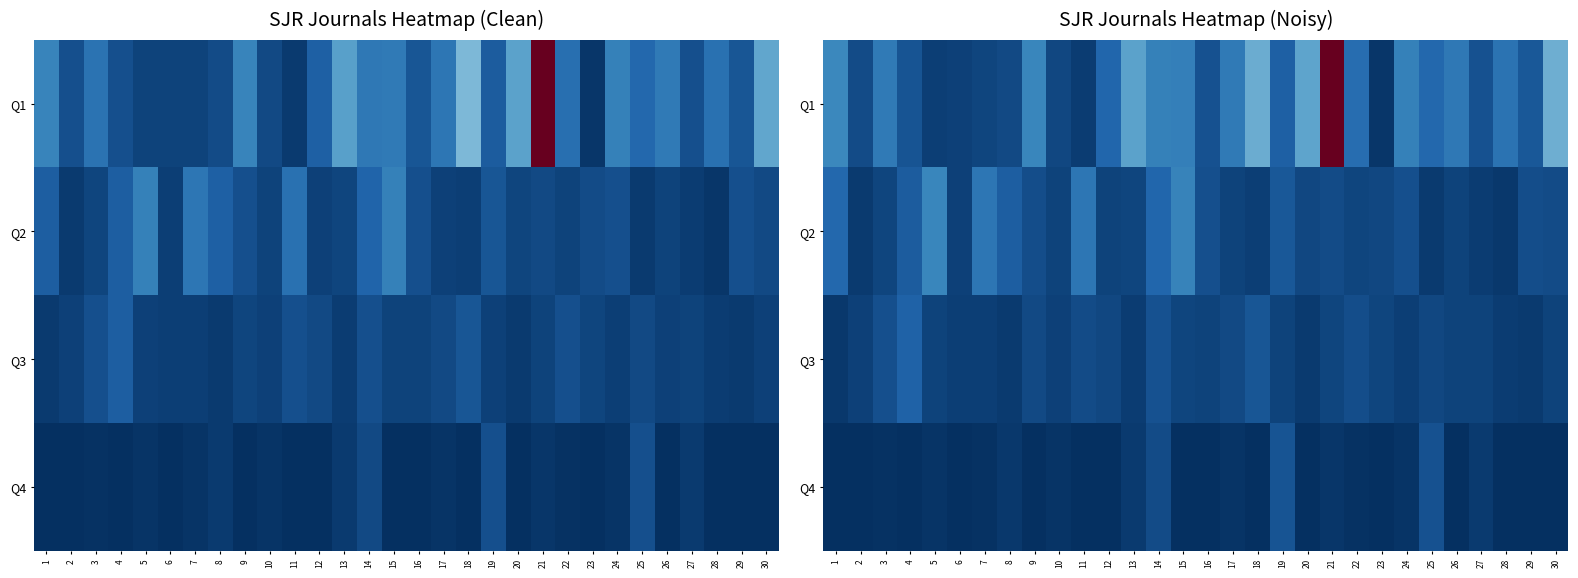

What is the spread (max minus min) of values at 15?

0.2